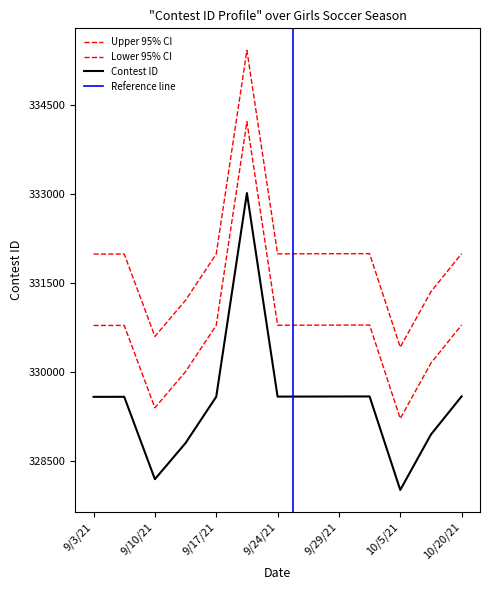

Which label corresponds to the largest value in the chart?

9/22/21